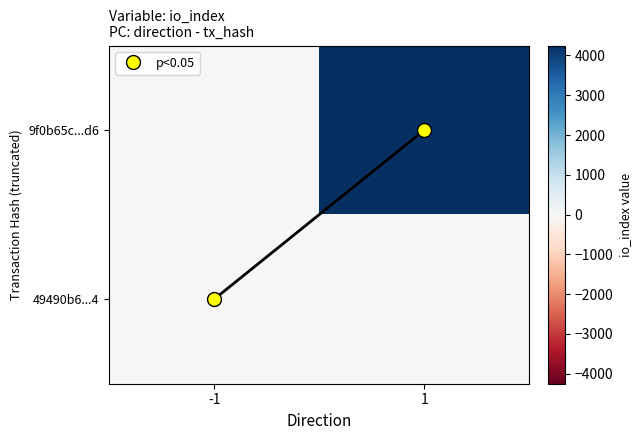

List the series in order of their overall mean, lowest first.

49490b6...4, 9f0b65c...d6